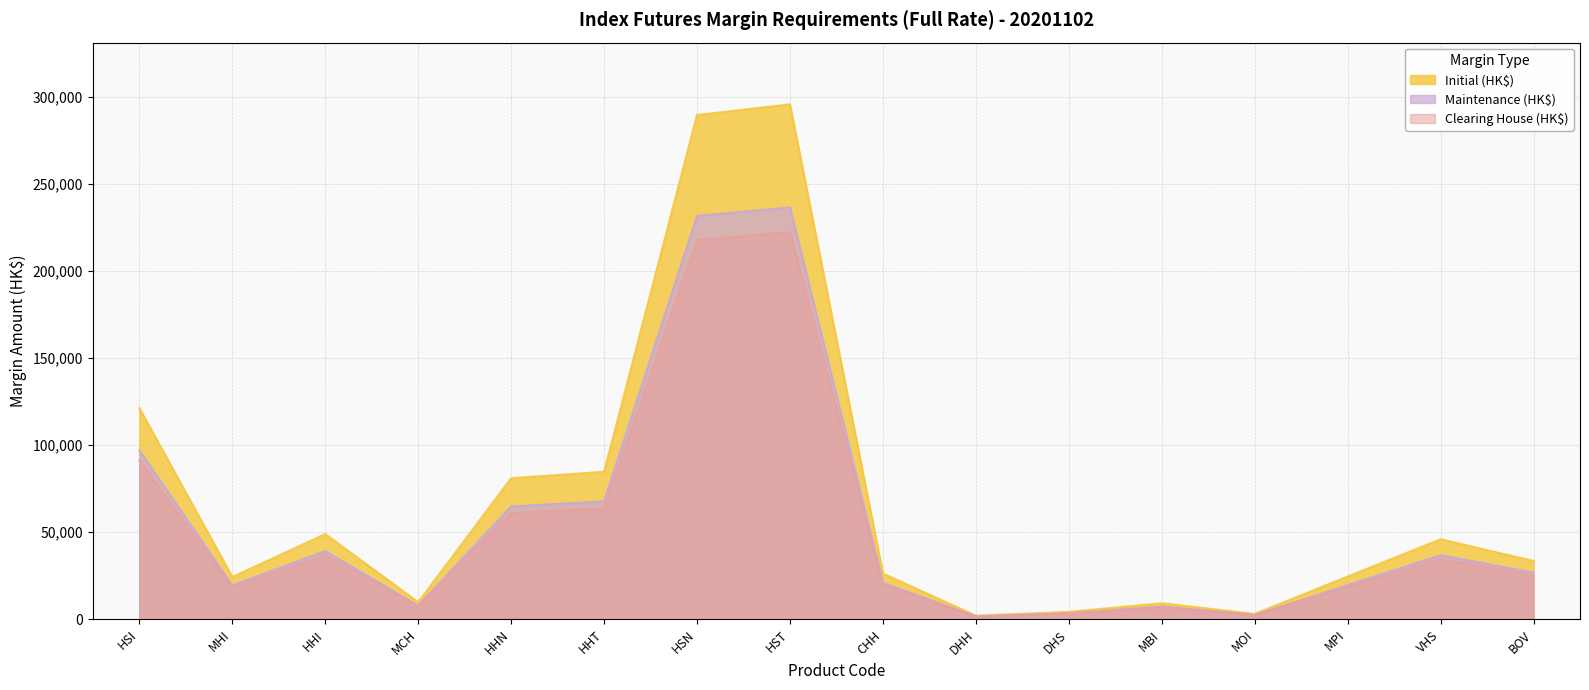

Reading left to right, extract all data points from this chart.

Initial (HK$): 121296	24259	48944	9788	81023	84707	289674	295765	26254	2074	4256	9190	3072	24538	45964	33476
Maintenance (HK$): 97036	19407	39155	7830	64818	67765	231739	236612	21003	1659	3404	7352	2457	19630	36771	26780
Clearing House (HK$): 91200	18240	36800	7360	60920	63690	217800	222380	19740	1560	3200	6910	2310	18450	34560	25170